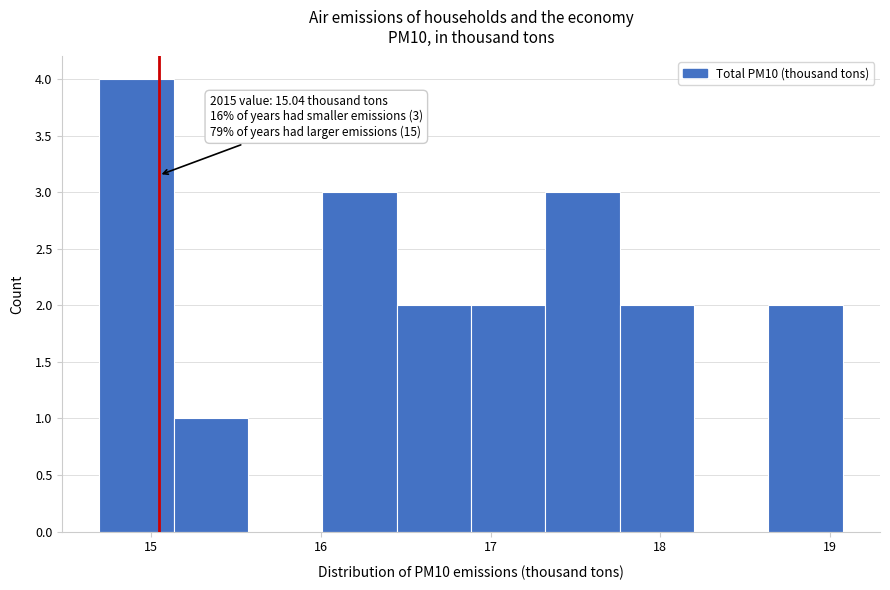

Which range on the x-axis has the tallest bar?

14.7 to 15.1